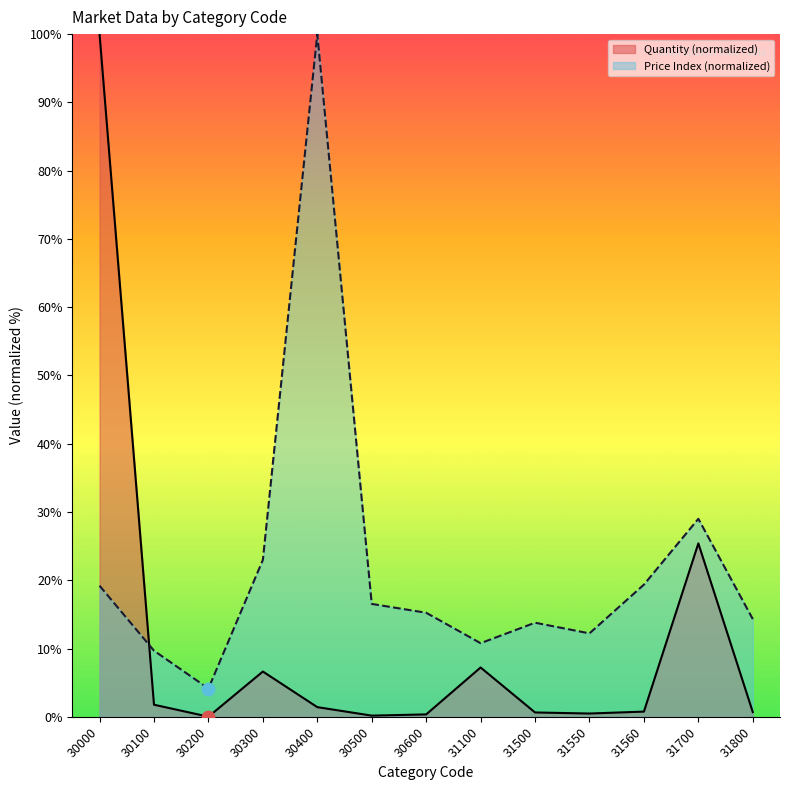

Which series has the largest Y range (max minus min)?

Quantity